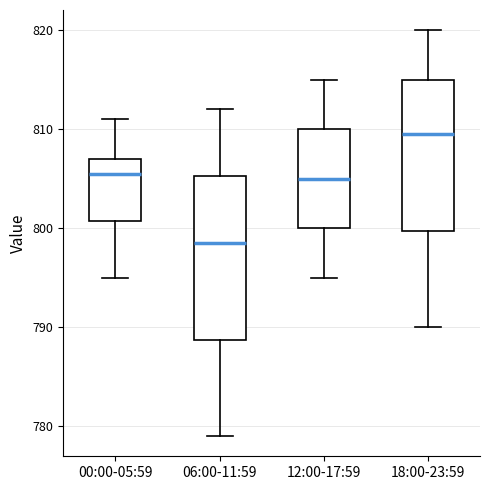

Which box is the tallest, from its lower edge to its upper edge?

06:00-11:59